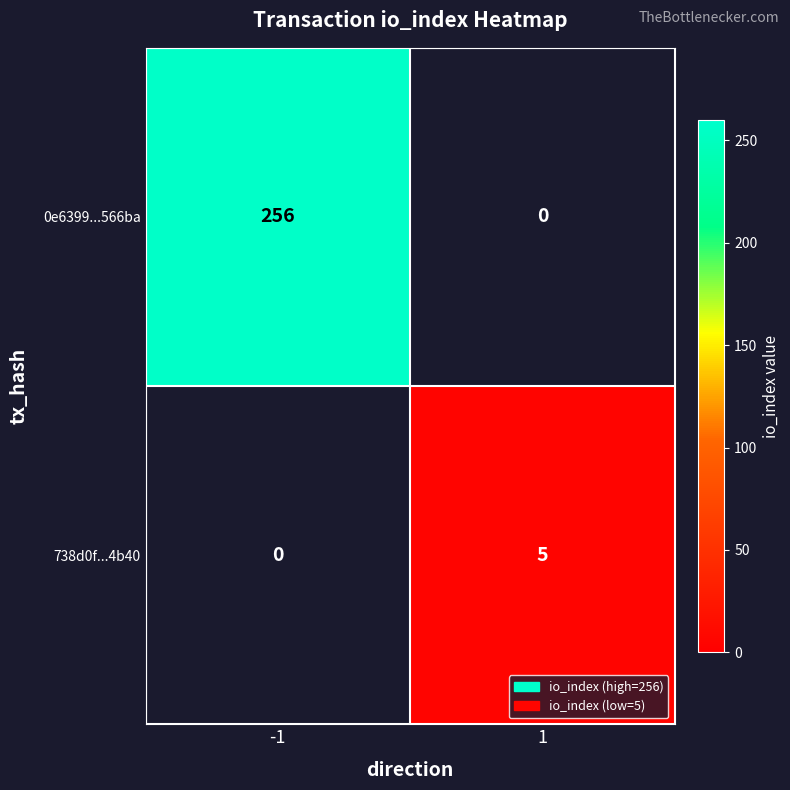

How many series are shown in this chart?

2